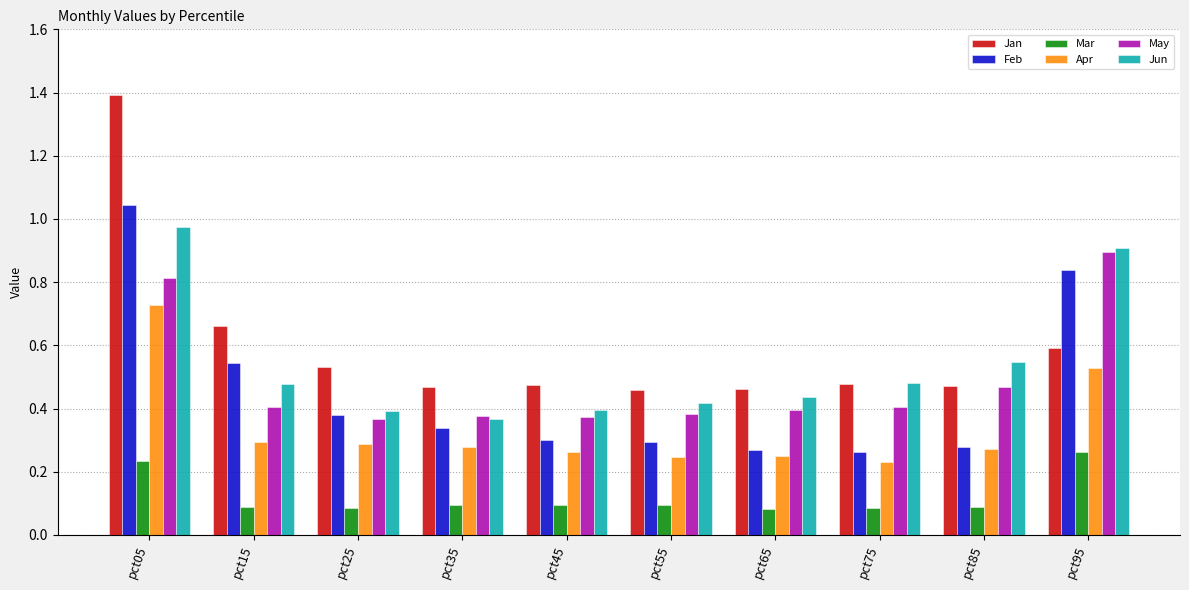

List the series in order of their peak value, highest first.

Jan, Feb, Jun, May, Apr, Mar